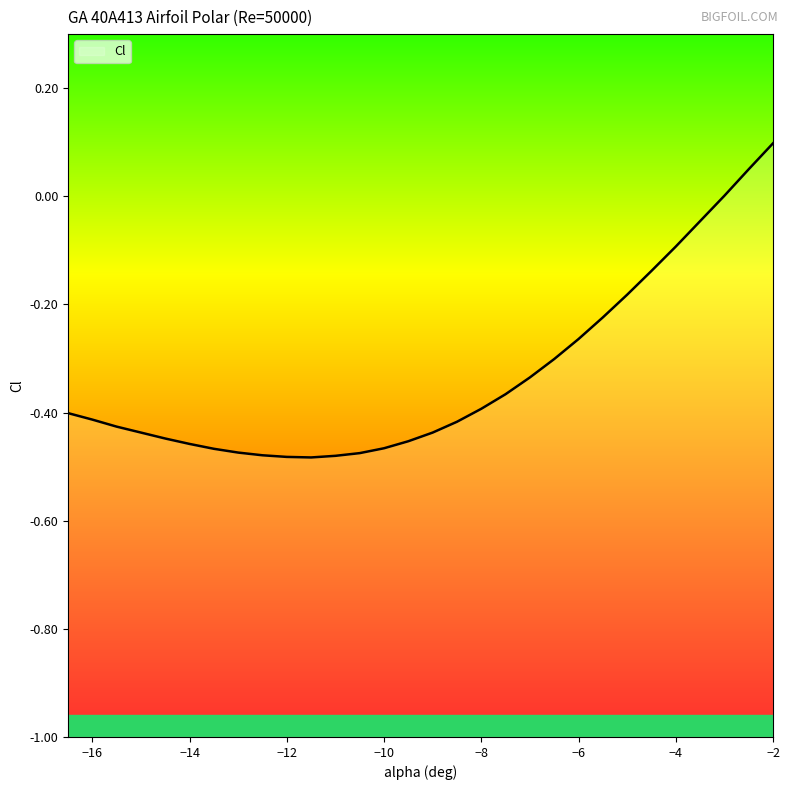

How many lines are shown in the chart?

1